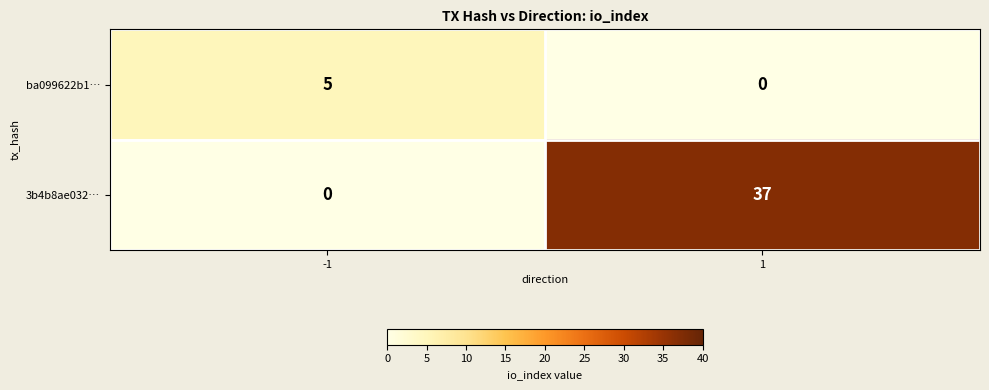

Rank the series at -1 from highest to lowest value.

ba099622b1…, 3b4b8ae032…